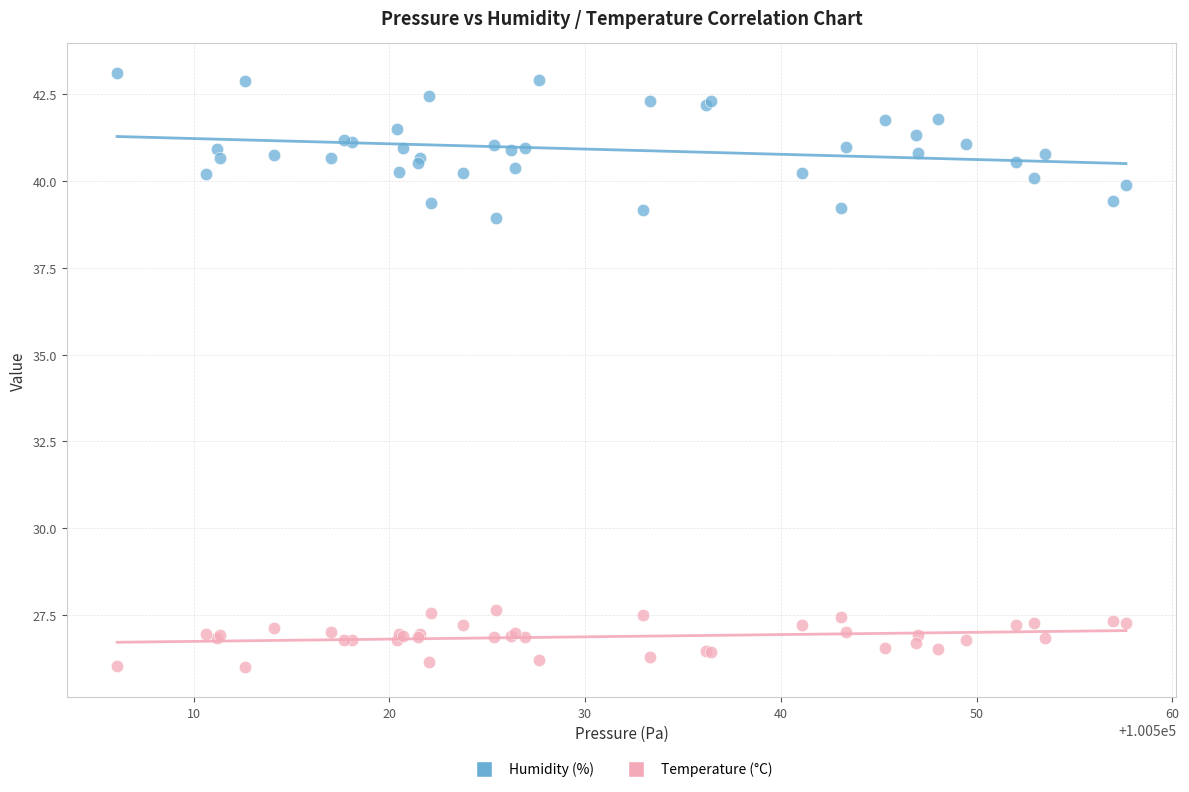

Which series contains the lowest Y value?

Temperature (°C)